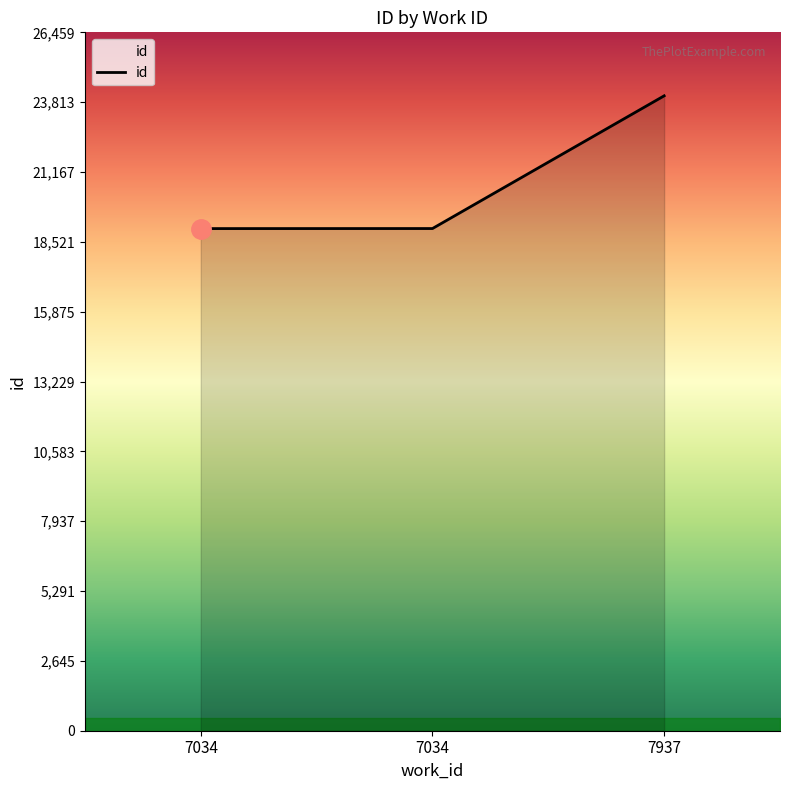

At which category does the chart reach its minimum across all series?

7034